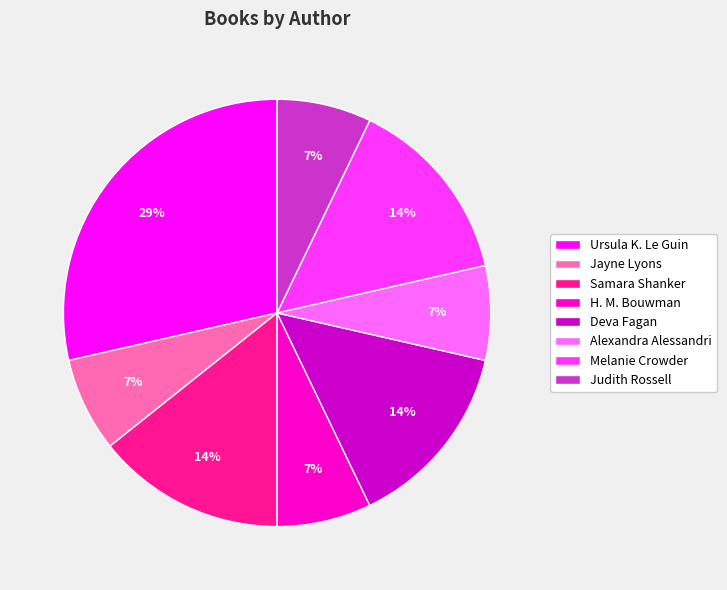

Does any single category account for the majority?

No